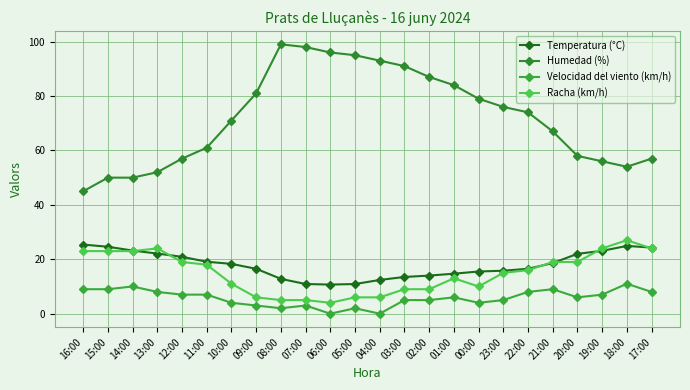

Count the number of data series in this chart.

4